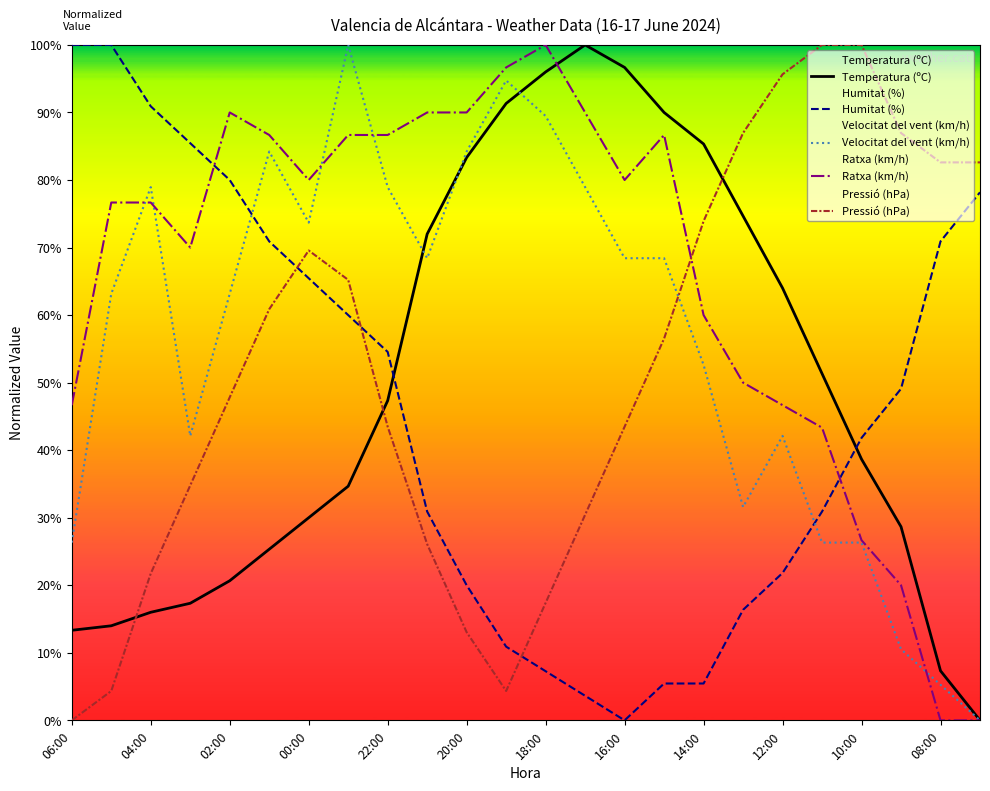

How many intersections are there between Ratxa (km/h) and Velocitat del vent (km/h)?

5